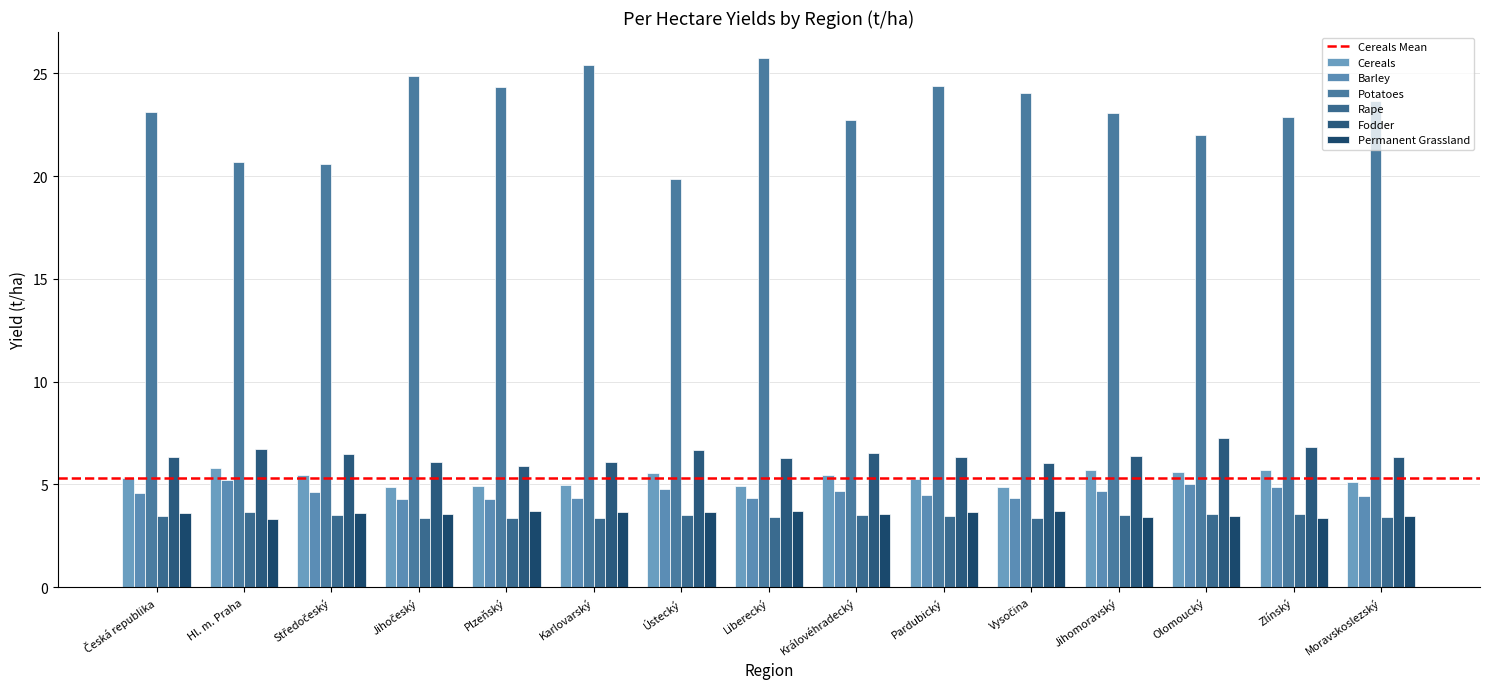

How many distinct data groups are displayed?

6